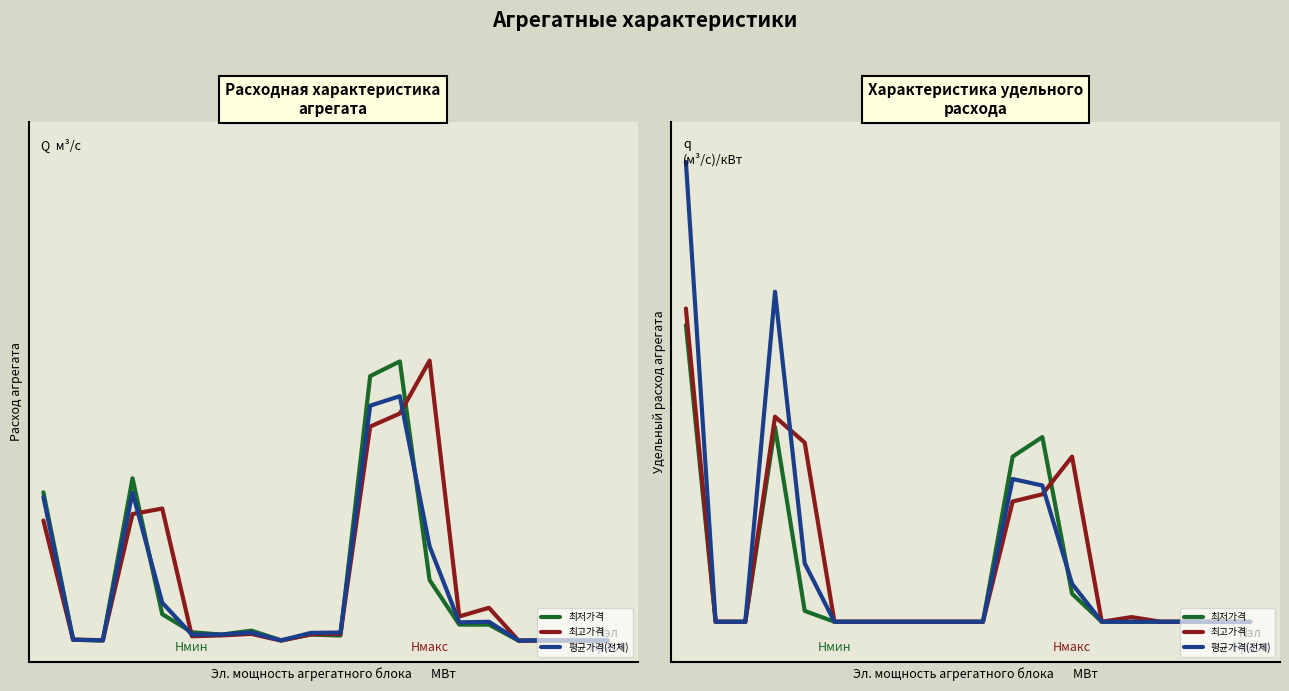

Where is 평균가격(전체) nearest to the value 0?

1